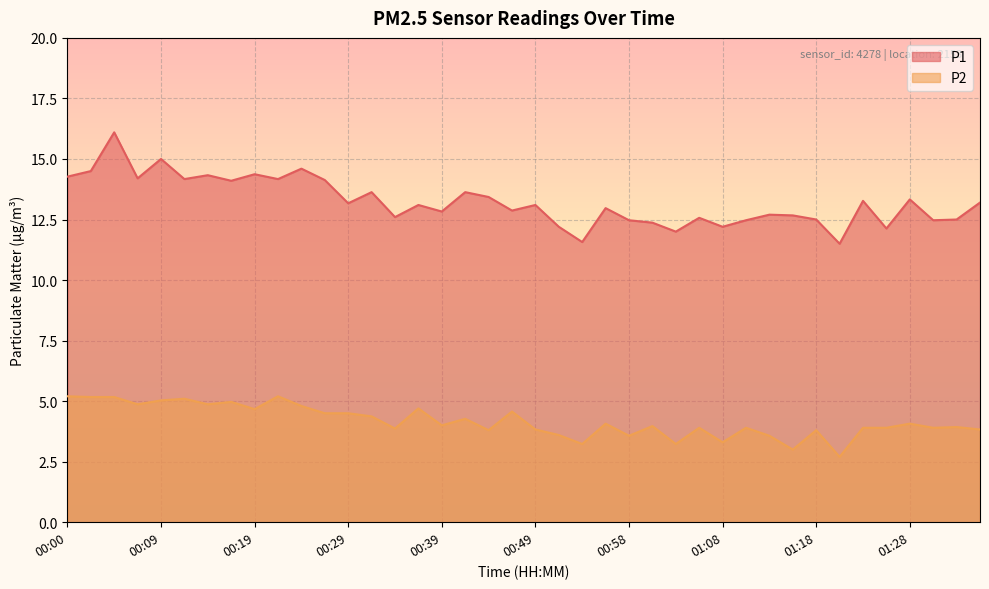

True or false: P1 and P2 intersect in this chart.

False